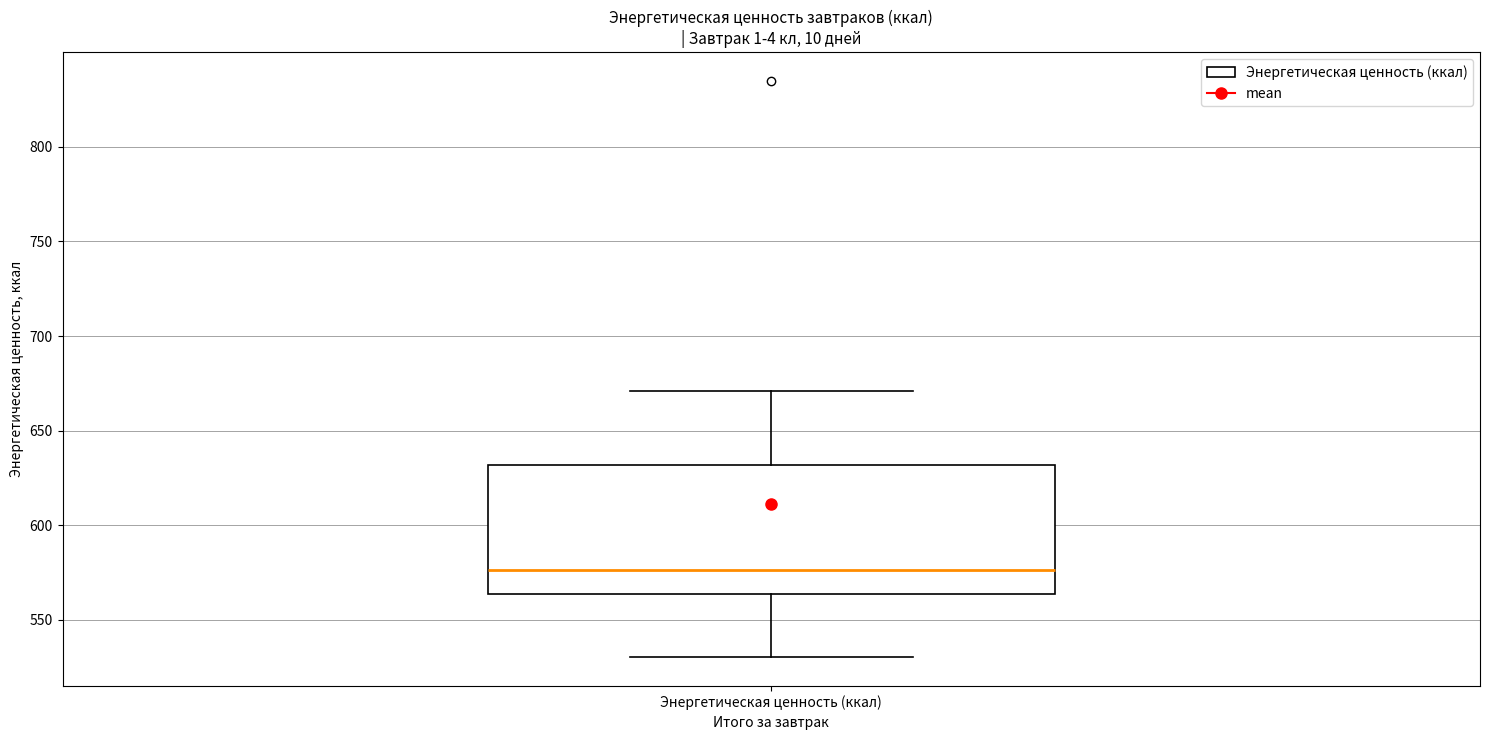

Where does the upper whisker of the box for Энергетическая ценность (ккал) end on the y-axis? The values are not printed on the chart, so give them approximately, as read against the axis.

670